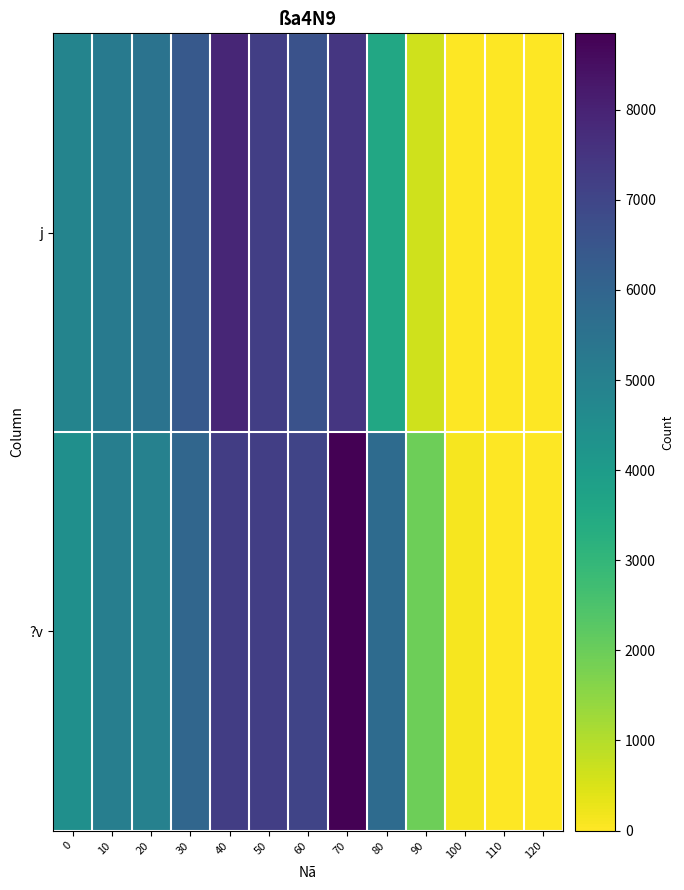

Reading left to right, extract all data points from this chart.

j: 0=4863	10=5193	20=5465	30=6392	40=7906	50=7207	60=6602	70=7444	80=3536	90=632	100=9	110=0	120=0
?v: 0=4434	10=5046	20=4962	30=5926	40=7252	50=7222	60=7033	70=8847	80=5759	90=1967	100=118	110=1	120=0